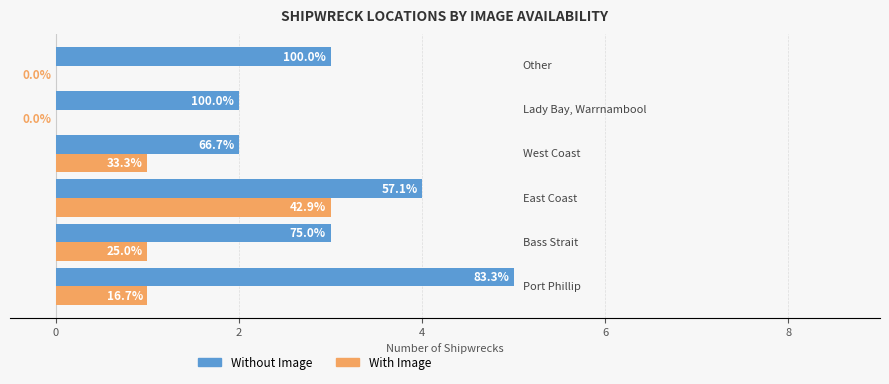

What are all the series names shown in the legend?

Without Image, With Image